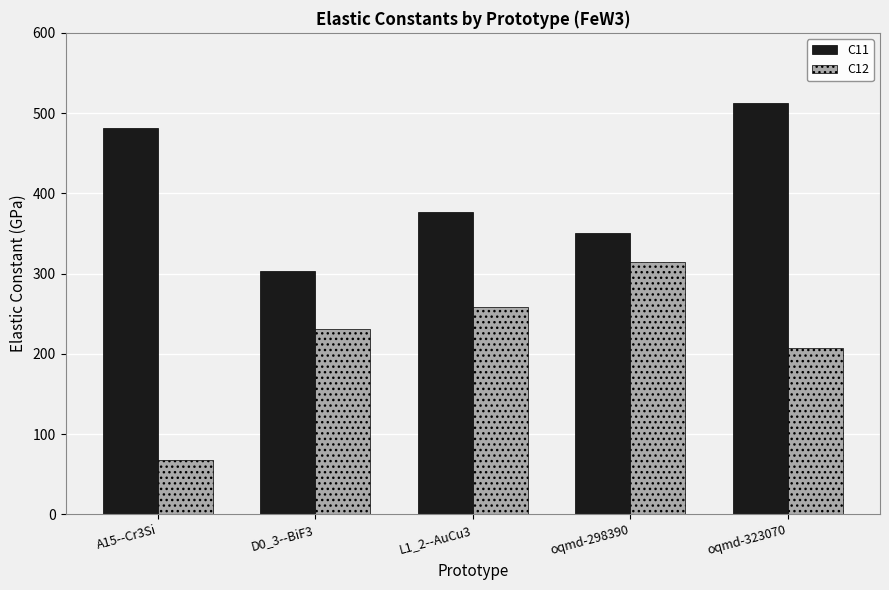

What position from the left is A15--Cr3Si?

1